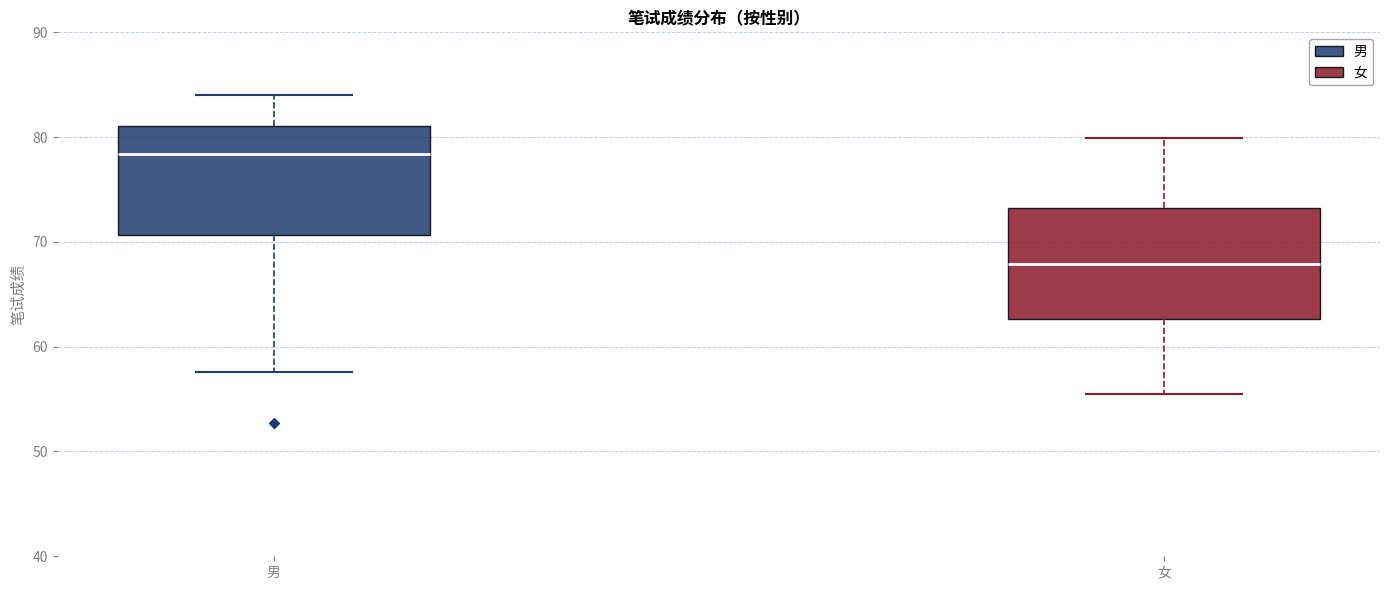

Reading left to right, read every box against the y-axis: the position of its median line, the range the box covers, and the ends of its whiskers. The values are not printed on the chart, so give them approximately, as read against the axis.

男: median 78, box 71 to 81, whiskers 58 to 84
女: median 68, box 63 to 73, whiskers 56 to 80